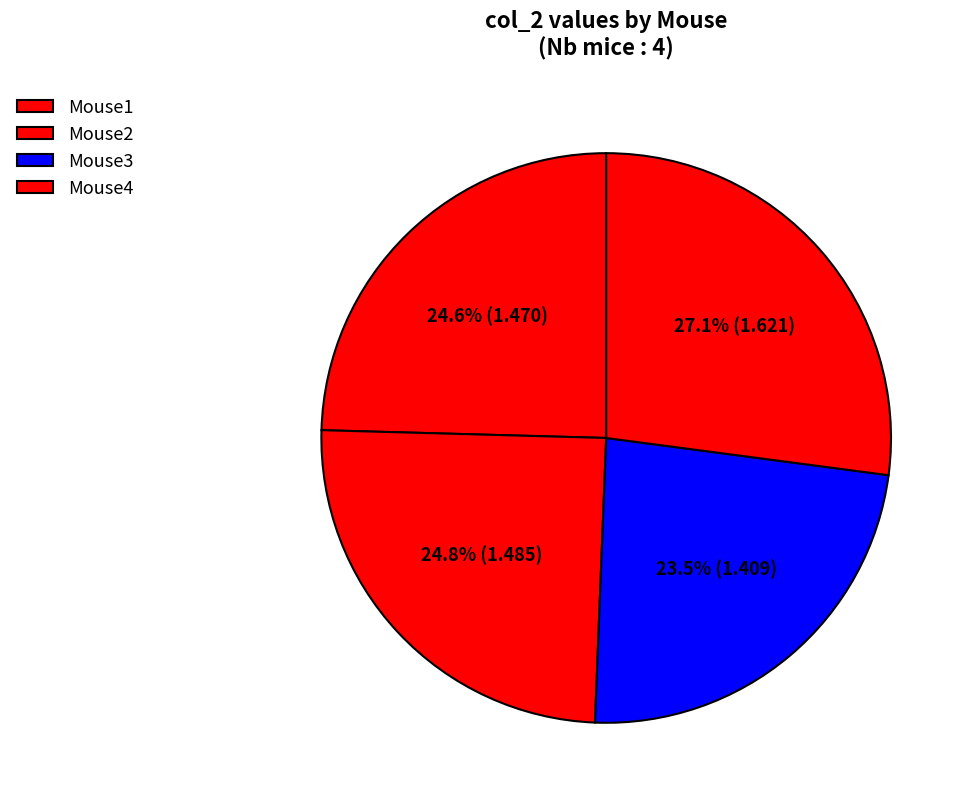

True or false: Mouse1 accounts for 12% of the total.

False